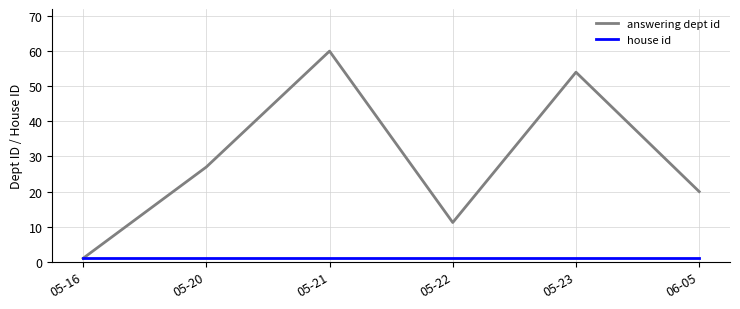

Reading left to right, transcribe all the data shown in this chart.

answering dept id: 05-16=1.0	05-20=27.0	05-21=60.0	05-22=11.2	05-23=54.0	06-05=20.0
house id: 05-16=1.0	05-20=1.0	05-21=1.0	05-22=1.0	05-23=1.0	06-05=1.0